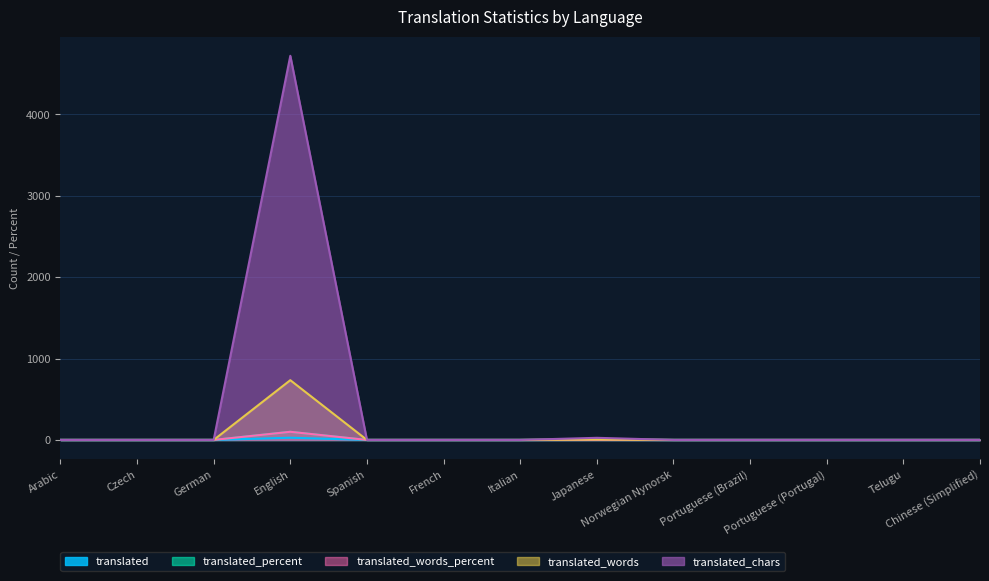

Where is the first local maximum for translated_chars?

English